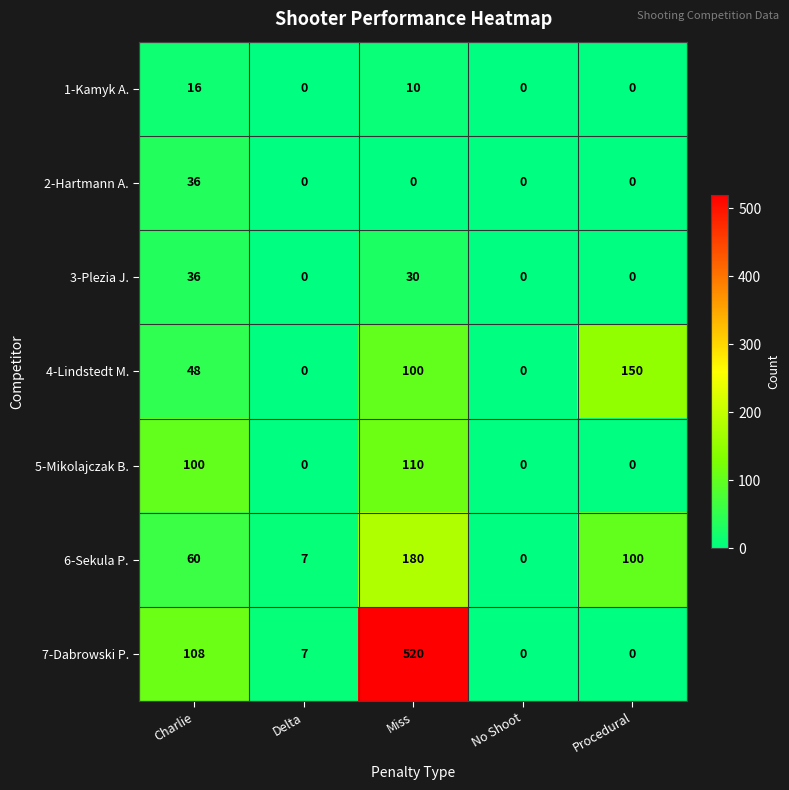

List the labels in order of 6-Sekula P. value, largest first.

Miss, Procedural, Charlie, Delta, No Shoot